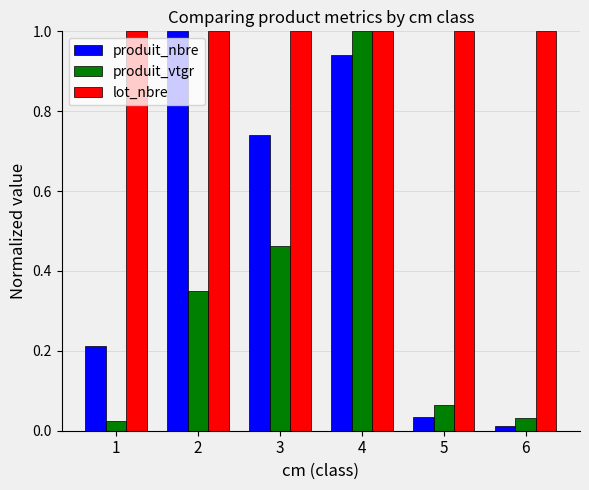

Which series has the largest range (max minus min)?

produit_nbre